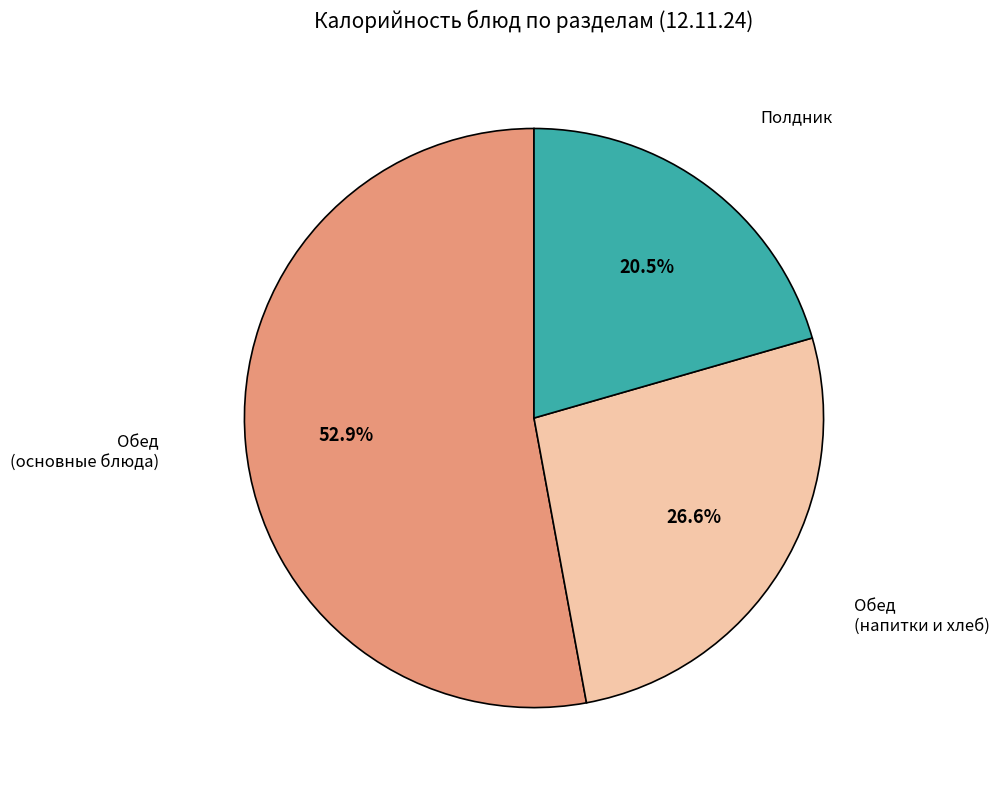

Is there any slice that represents more than half of the pie?

Yes